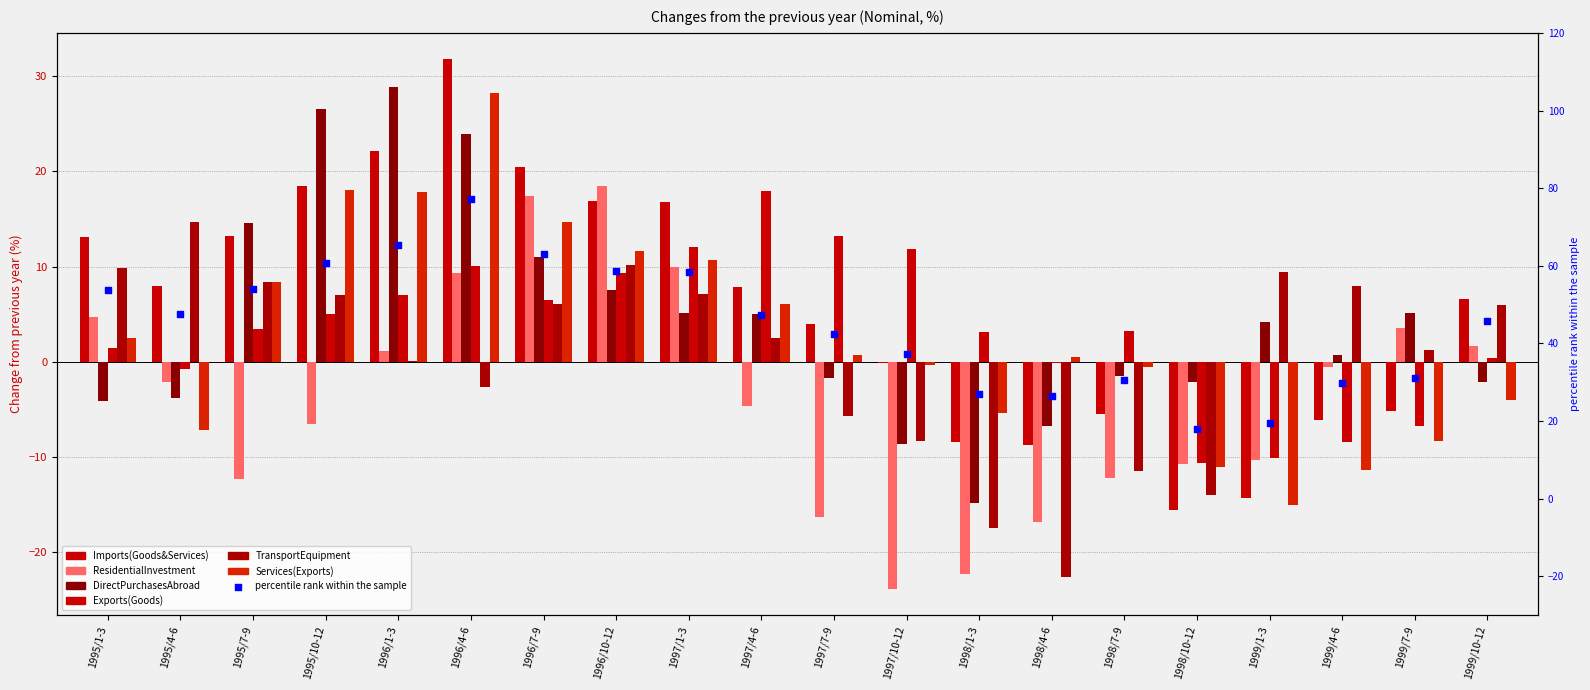

Which series contains the lowest Y value?

ResidentialInvestment